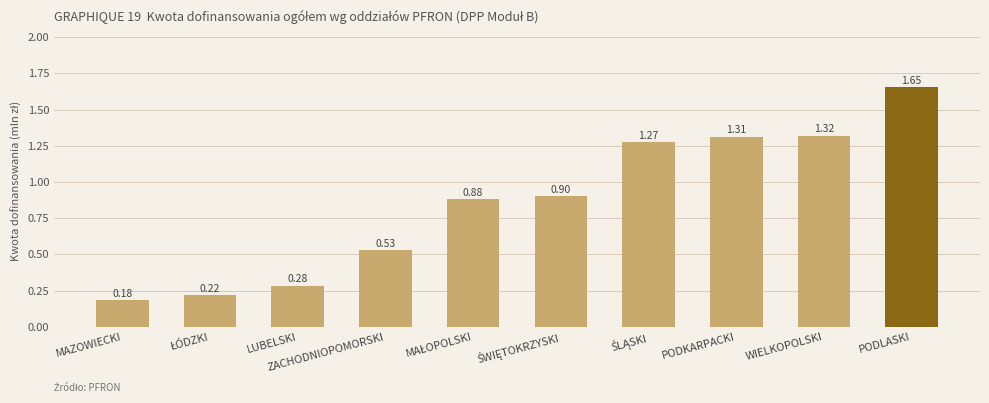

What is the average value?

0.9